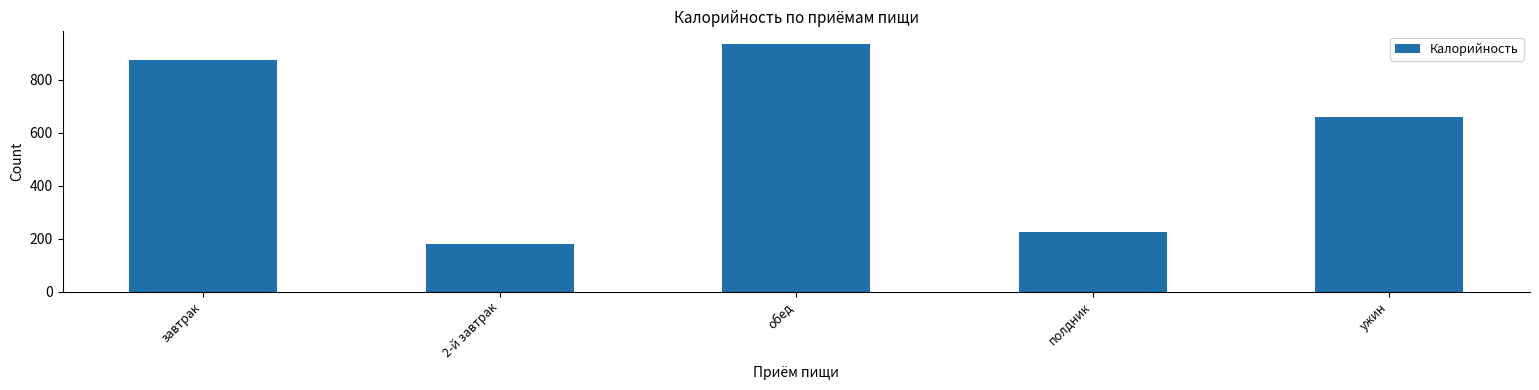

Reading right to left, transcribe all the data shown in this chart.

ужин=661.3	полдник=226.3	обед=936.2	2-й завтрак=180.0	завтрак=874.4